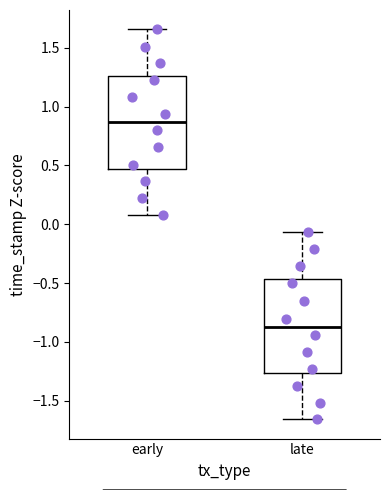

Where is the lower edge of the box for late on the y-axis? The values are not printed on the chart, so give them approximately, as read against the axis.

-1.25